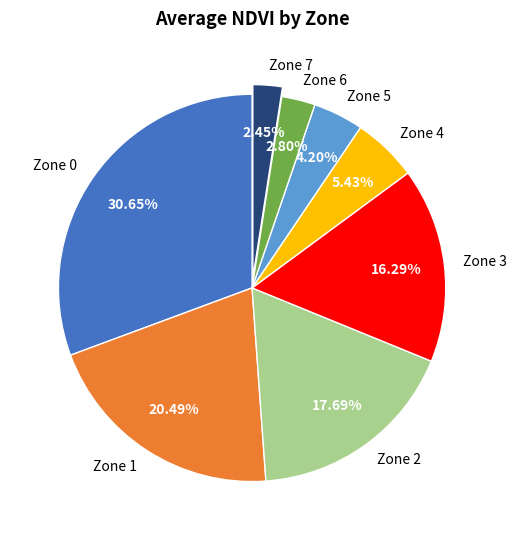

Between Zone 5 and Zone 7, which is larger?

Zone 5